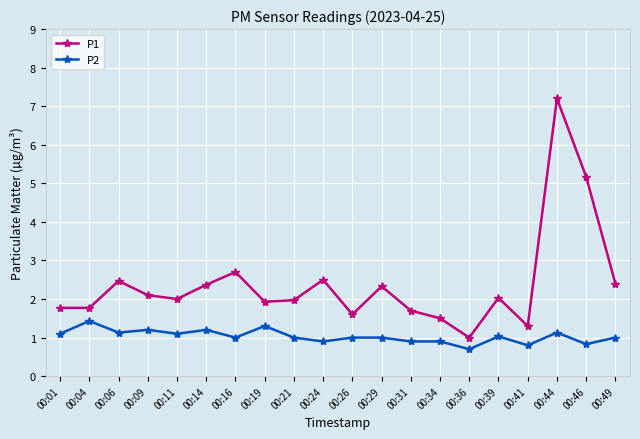

Where does the P1 series first go above 2?

00:06